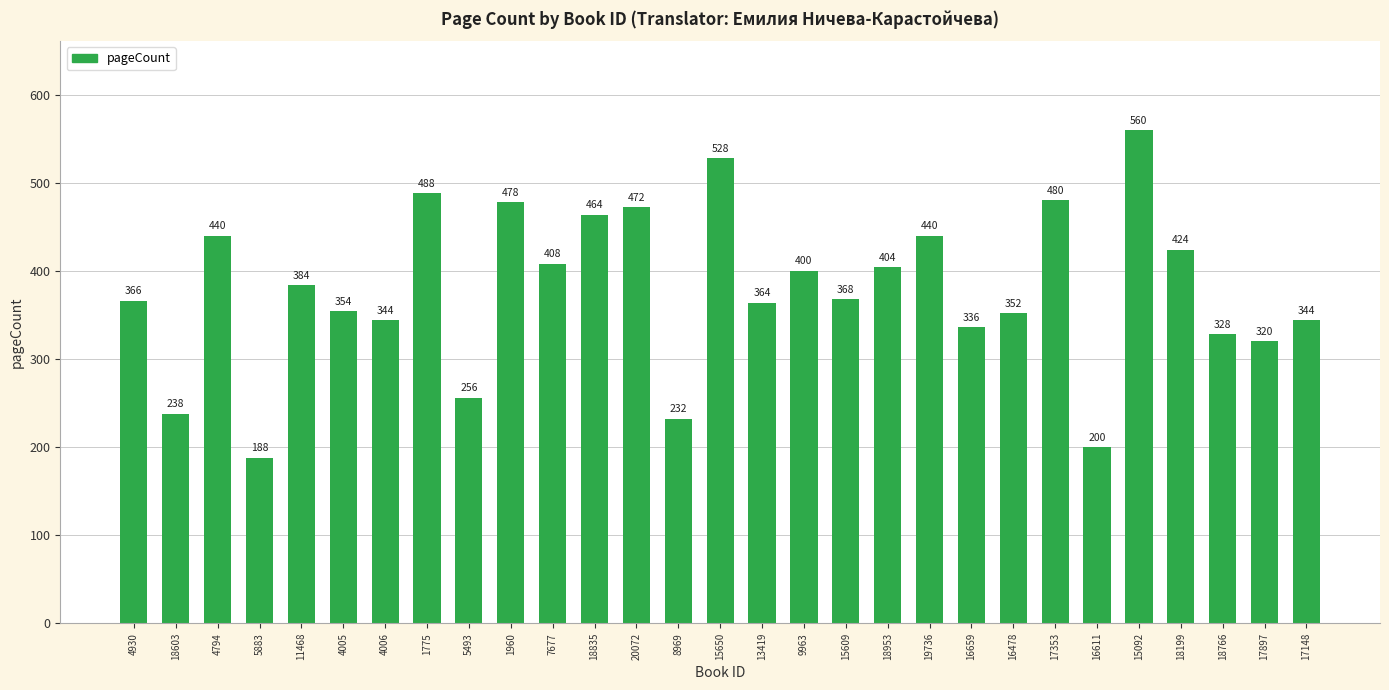

What position from the left is 18766?

27